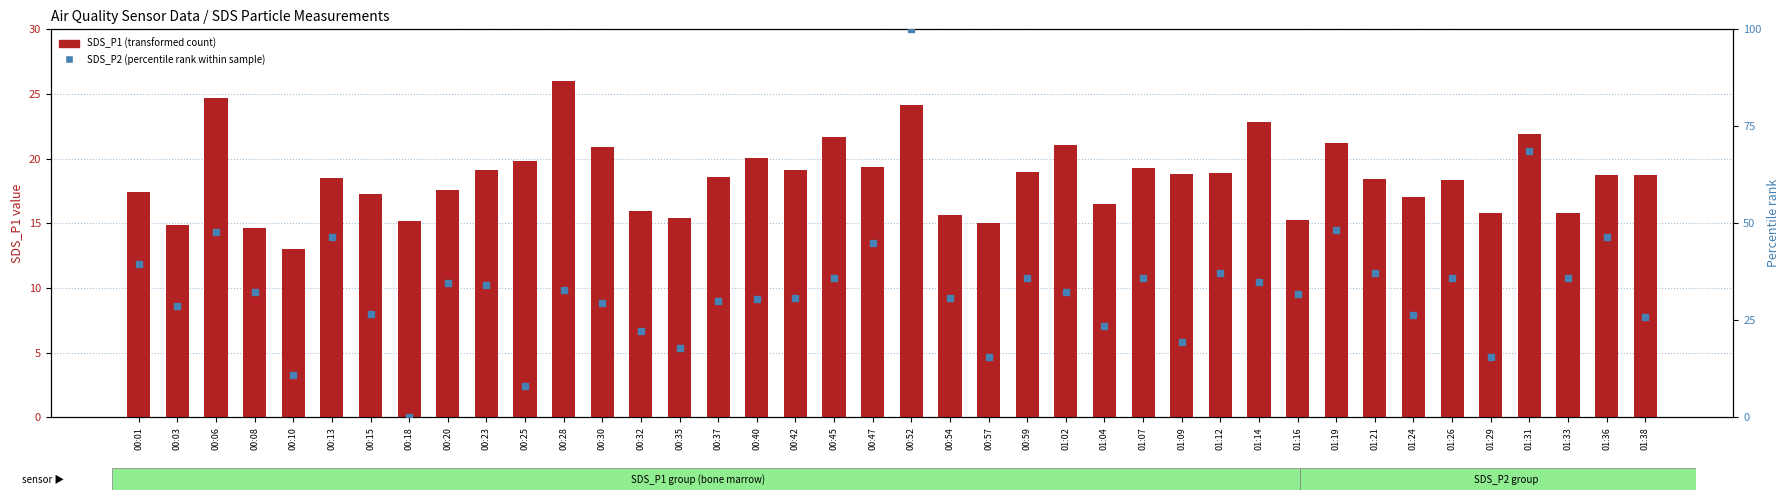

At which category is the sum across all series the highest?

00:52